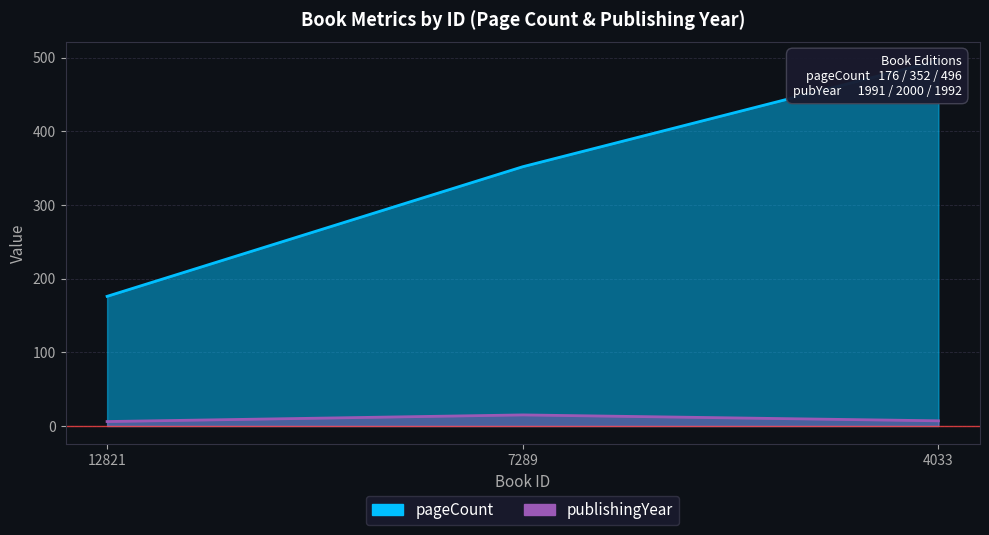

What is the value of the pageCount point at the 1st from the left?

176